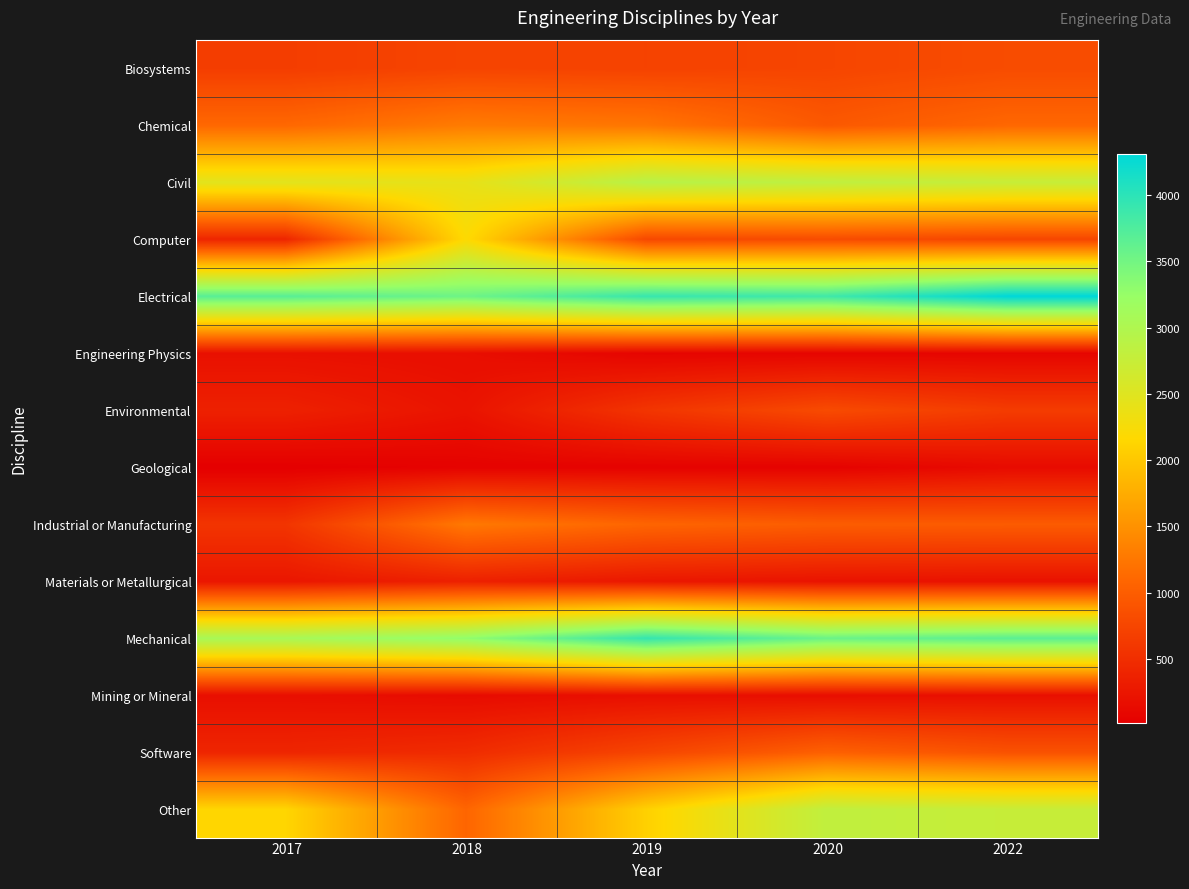

List the series in order of their peak value, lowest first.

Geological, Mining or Mineral, Engineering Physics, Materials or Metallurgical, Environmental, Biosystems, Software, Industrial or Manufacturing, Chemical, Computer, Other, Civil, Mechanical, Electrical